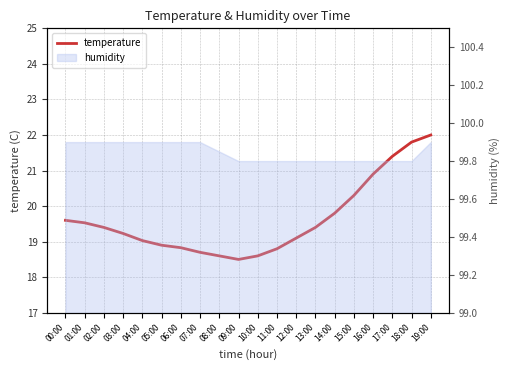

True or false: the data has more than 0 interior local peaks.

False